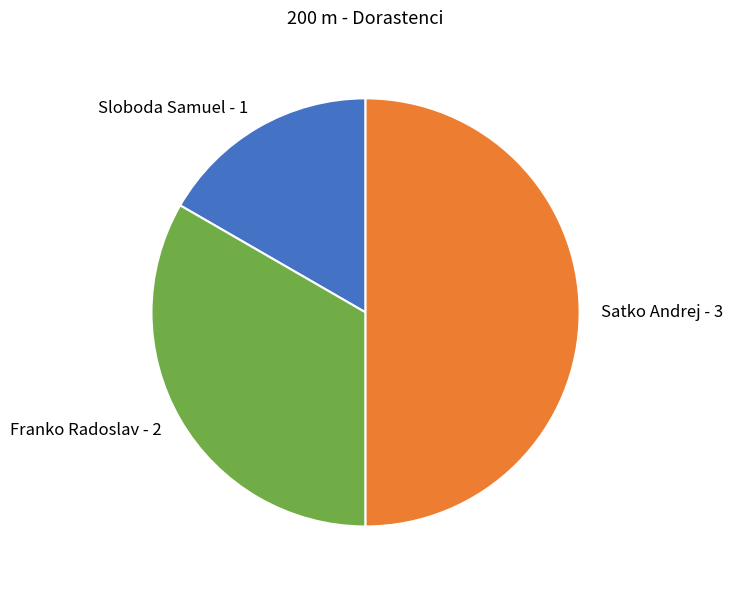

Does Sloboda Samuel account for over 50% of the chart?

No